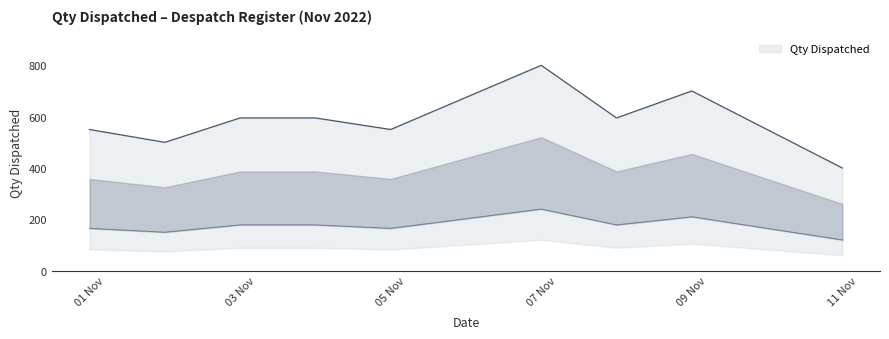

The value at 11/11/2022 is 98. True or false?

False